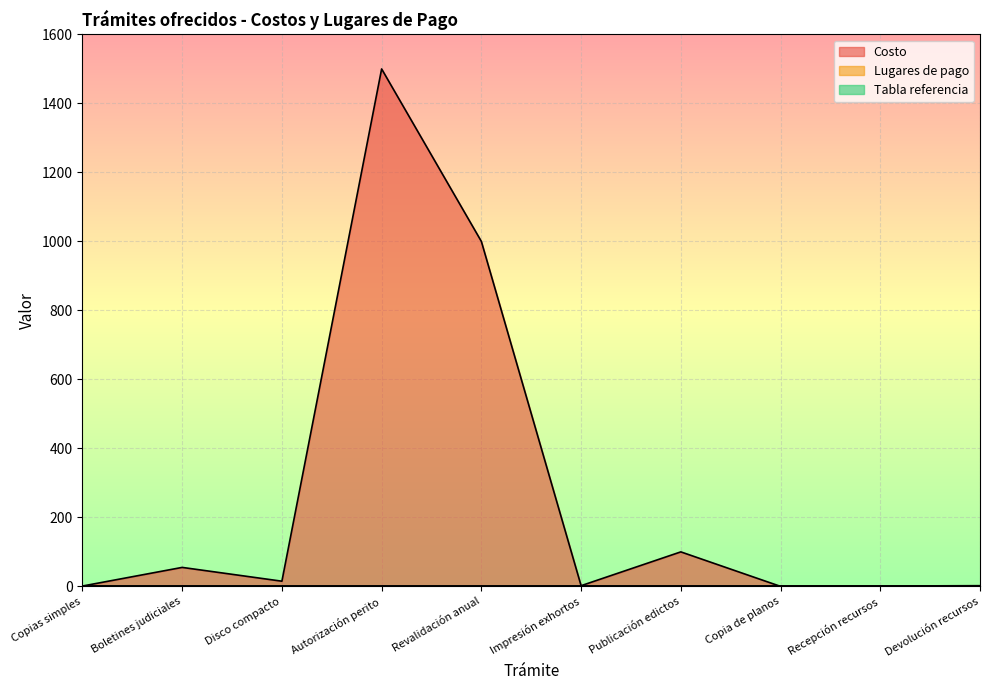

Between Recepción recursos and Boletines judiciales, which is larger?

Boletines judiciales